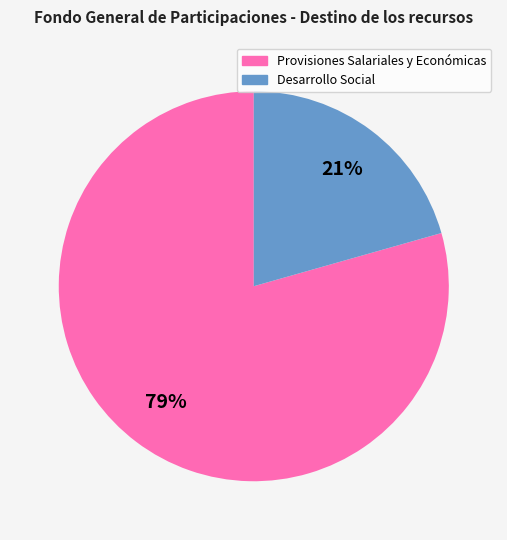

Rank the categories by value from lowest to highest.

Desarrollo Social, Provisiones Salariales y Económicas